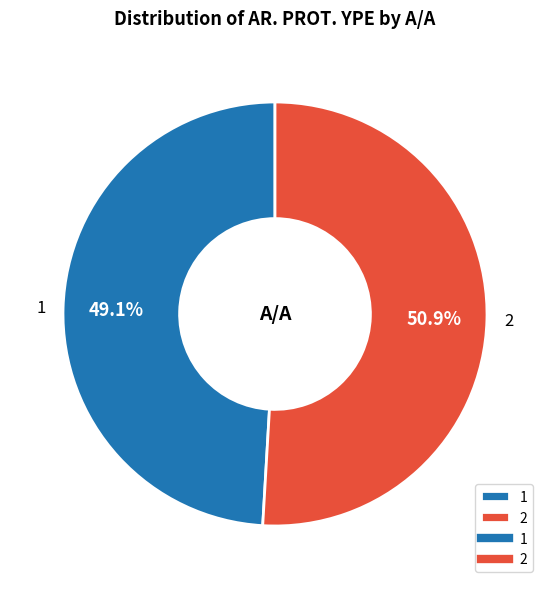

Combined, do 1 and 2 account for over 50%?

Yes